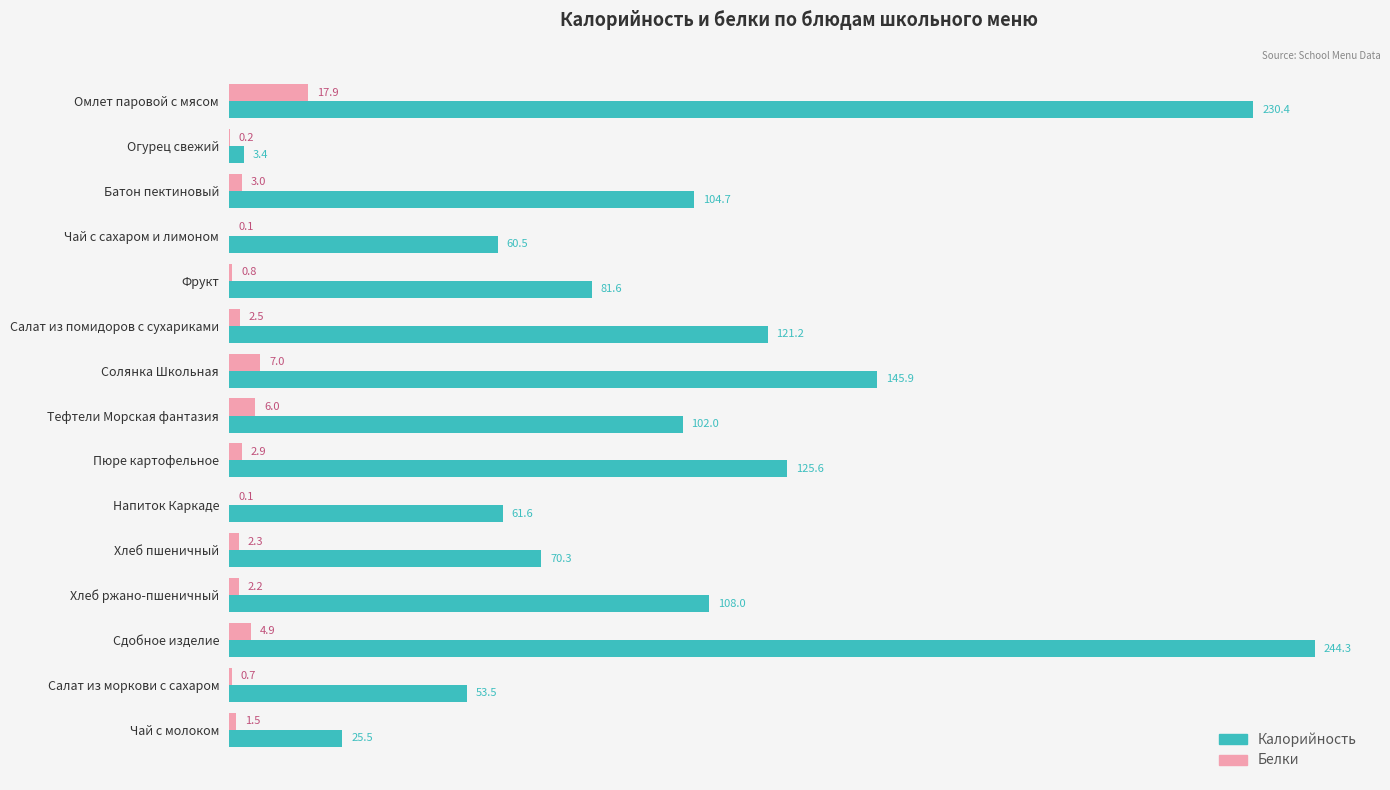

Which series has the largest total across all categories?

Калорийность